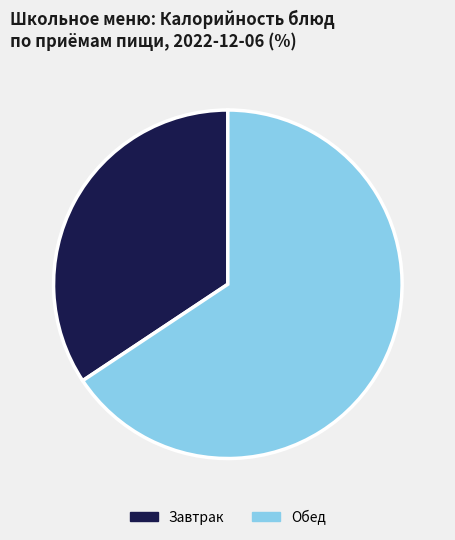

Which slice is the smallest?

Завтрак